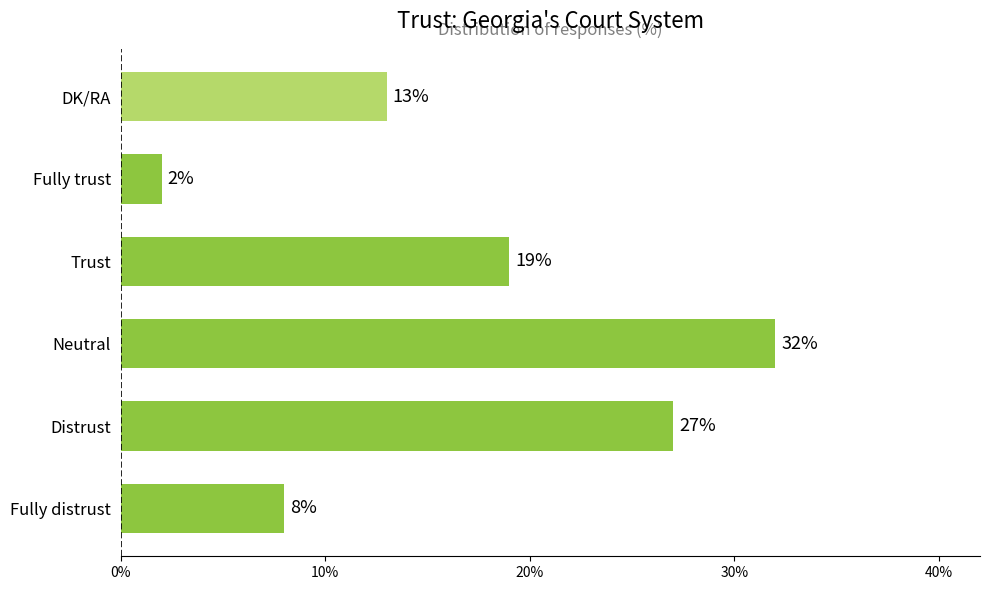

What is the change in value from Neutral to Trust?

-13